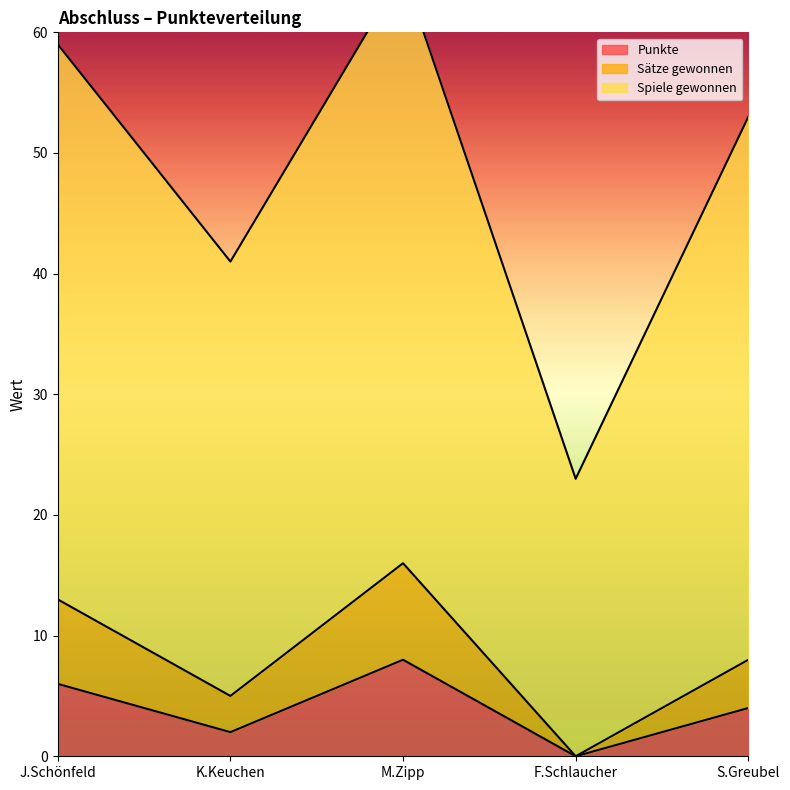

True or false: Sätze gewonnen has more than 1 interior local peaks.

False